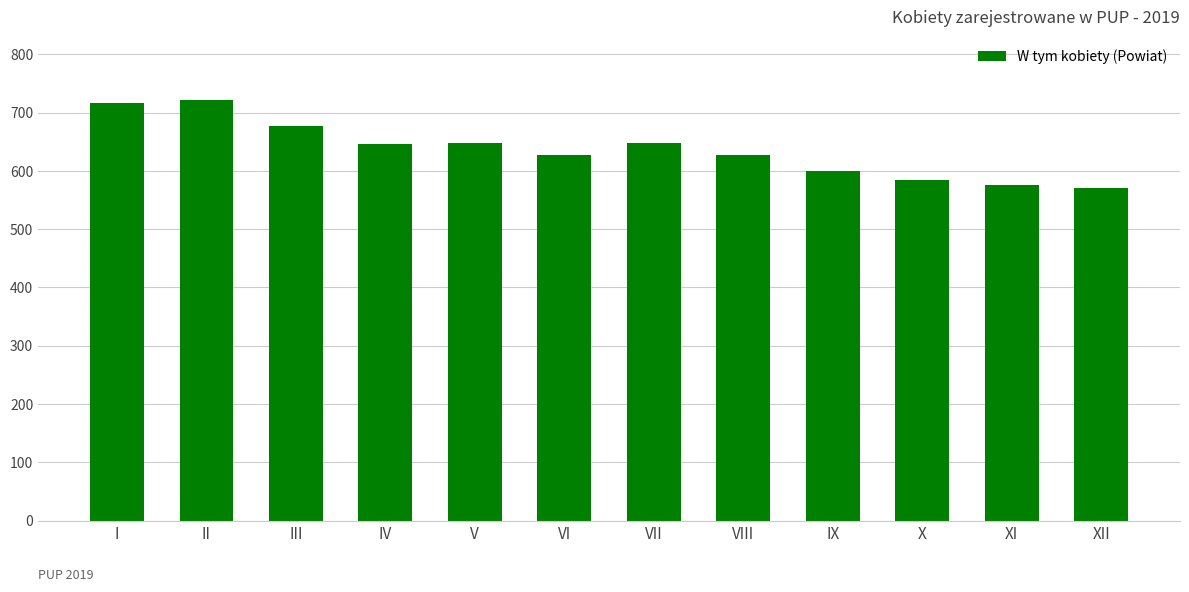

How many categories are shown in the chart?

12